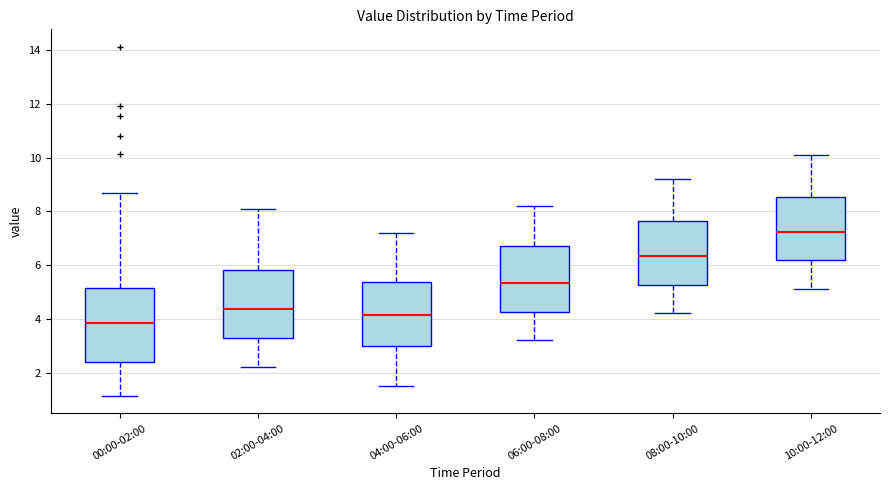

Reading left to right, transcribe this box plot: for each box, give where its median line is, the range the box spans, and where its two whiskers end, as read against the y-axis. The values are not printed on the chart, so give them approximately, as read against the axis.

00:00-02:00: median 3.8, box 2.4 to 5.2, whiskers 1.2 to 8.6
02:00-04:00: median 4.4, box 3.2 to 5.8, whiskers 2.2 to 8.2
04:00-06:00: median 4.2, box 3.0 to 5.4, whiskers 1.6 to 7.2
06:00-08:00: median 5.4, box 4.2 to 6.8, whiskers 3.2 to 8.2
08:00-10:00: median 6.4, box 5.2 to 7.6, whiskers 4.2 to 9.2
10:00-12:00: median 7.2, box 6.2 to 8.6, whiskers 5.2 to 10.2